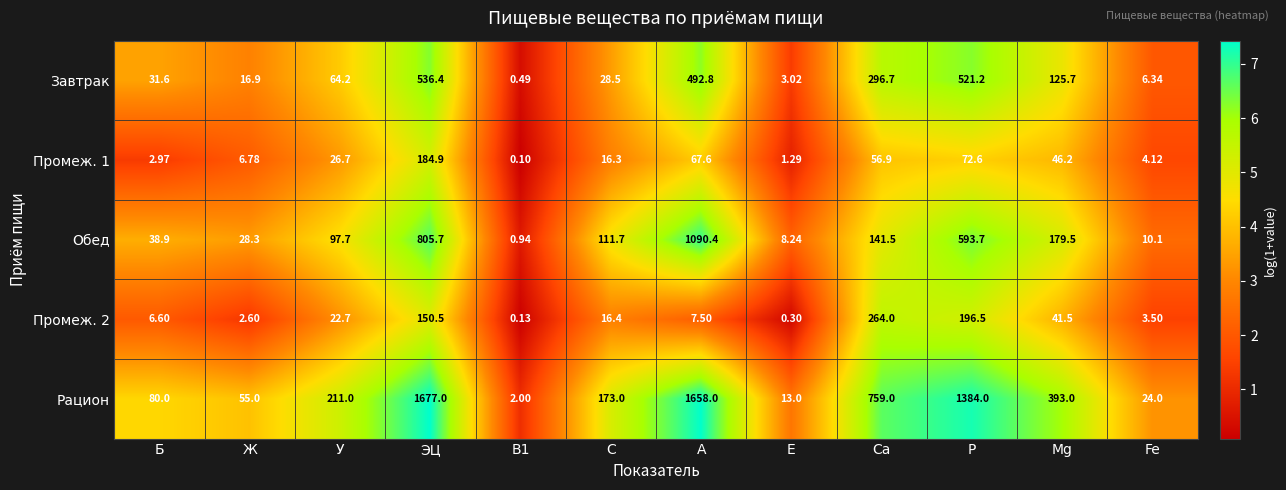

Where does the Обед series first go above 111?

ЭЦ